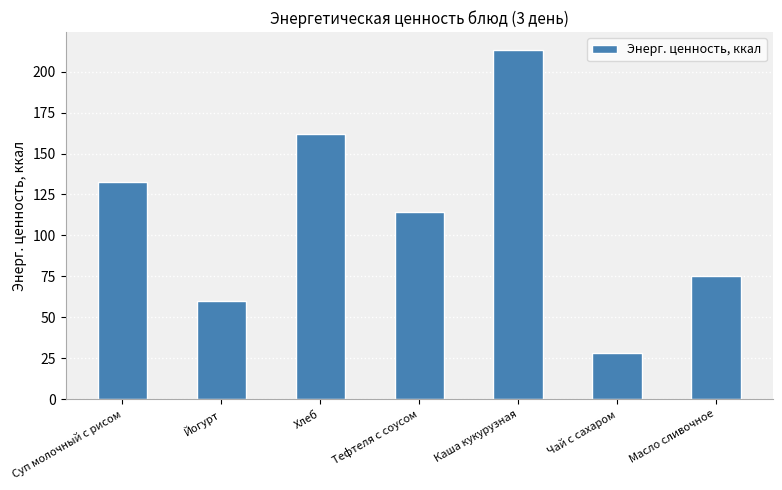

Reading left to right, what are all the values shown in this chart?

Суп молочный с рисом=132.4	Йогурт=60.0	Хлеб=162.2	Тефтеля с соусом=114.4	Каша кукурузная=213.6	Чай с сахаром=28.0	Масло сливочное=75.0